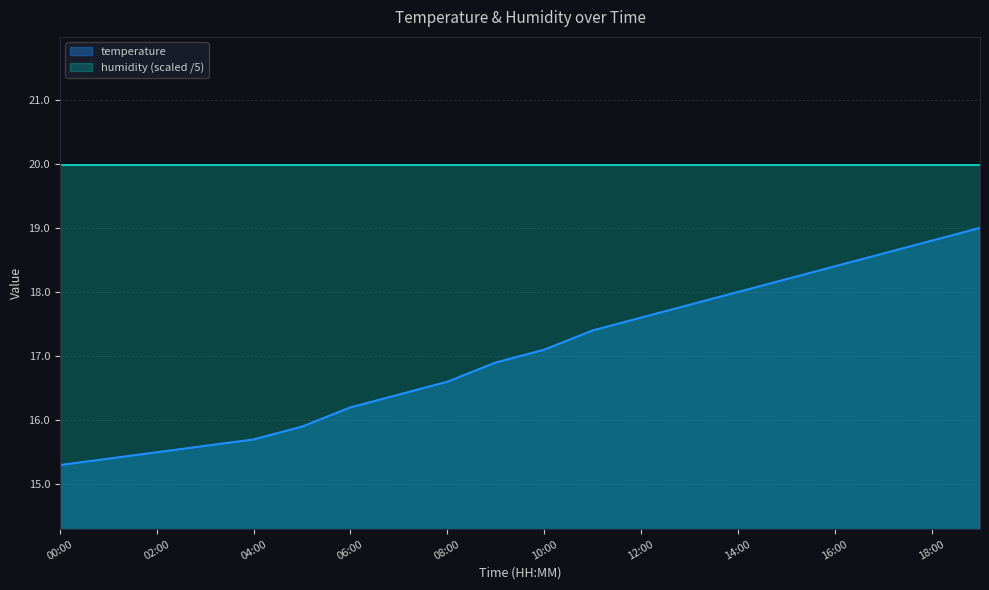

The chart shows a value of 15.9 at 05:00. True or false?

True